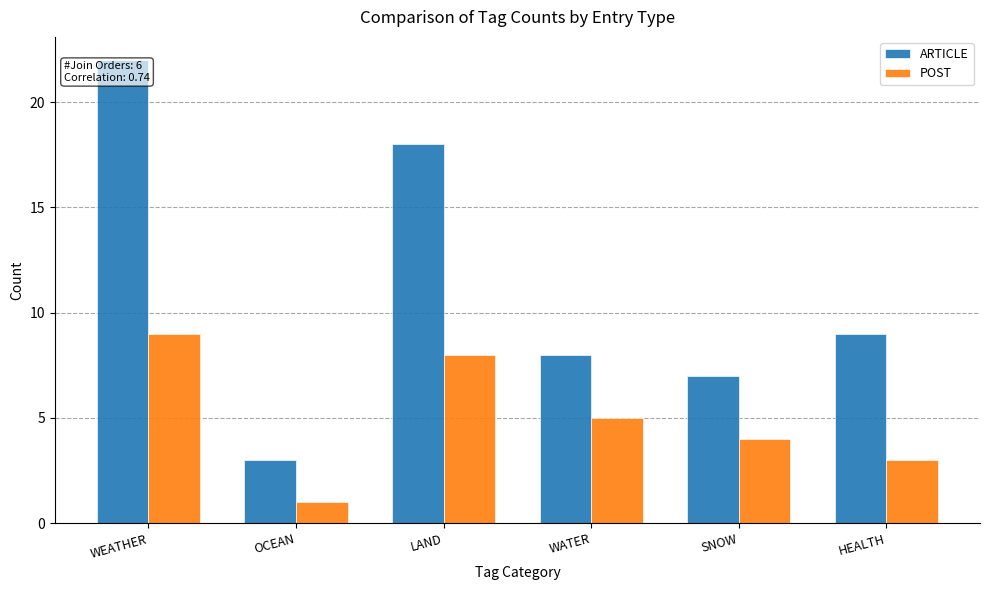

Rank the series by their maximum value, from highest to lowest.

ARTICLE, POST